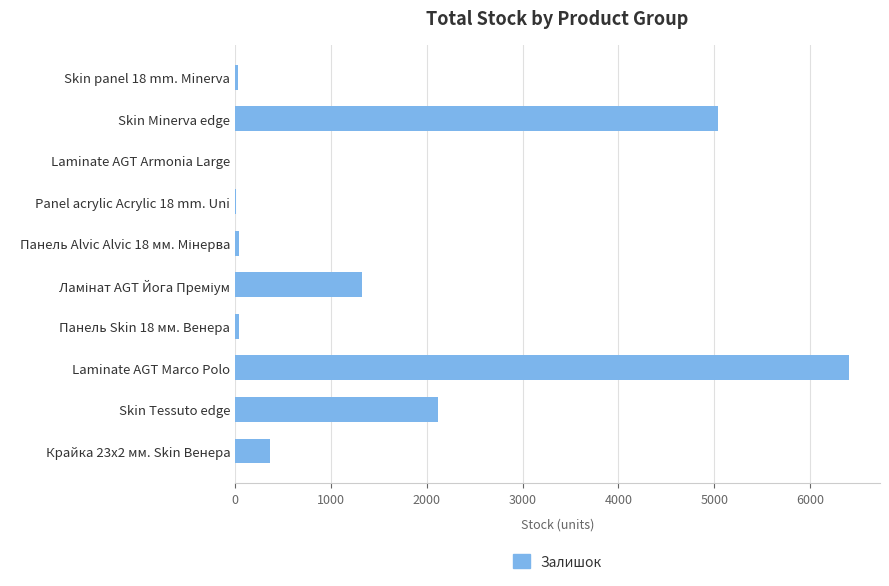

Which label corresponds to the largest value in the chart?

Laminate AGT Marco Polo